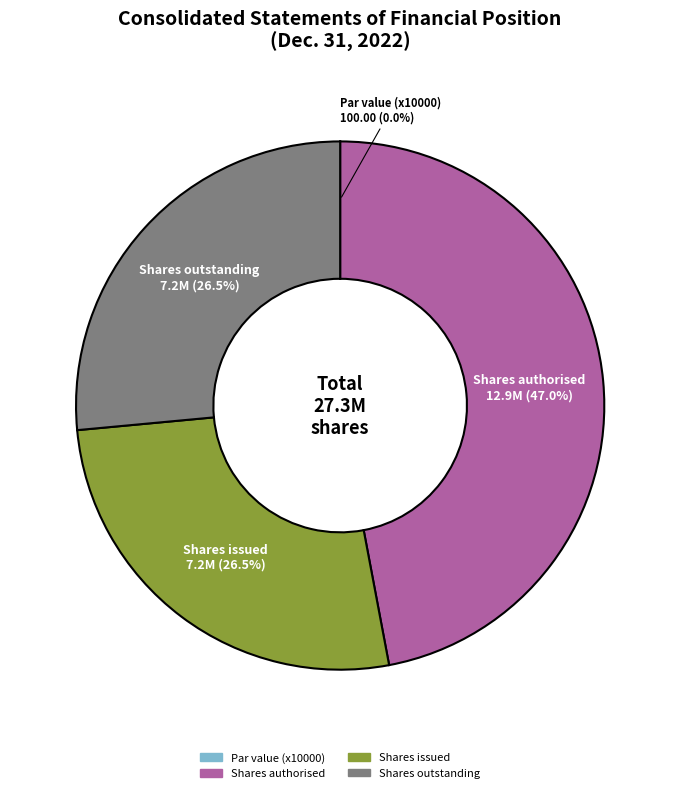

What percentage do Shares authorised and Shares outstanding together represent?

73.5%